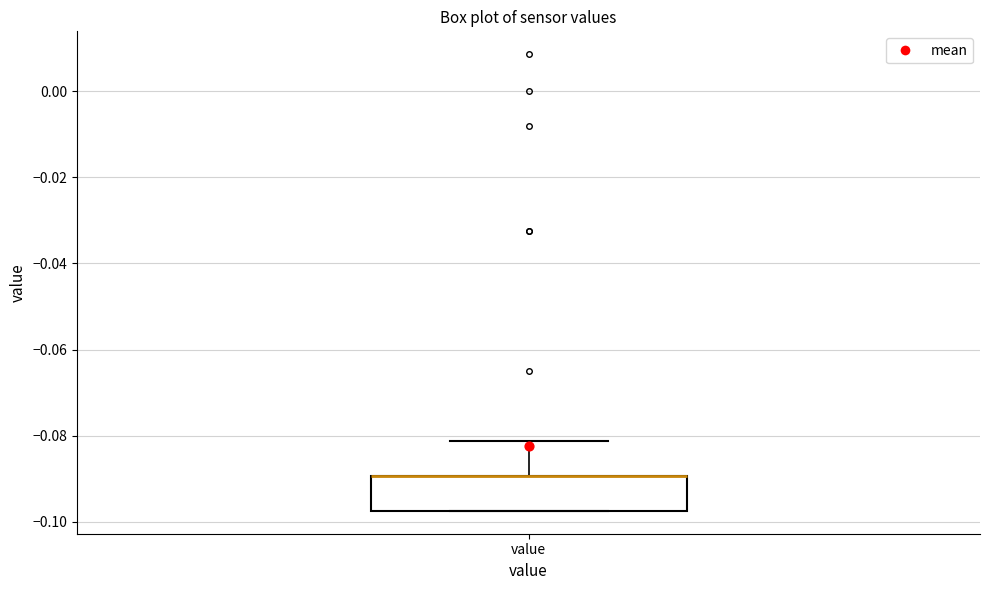

Transcribe this box plot: give where the median line is, the range the box spans, and where the two whiskers end, as read against the y-axis. The values are not printed on the chart, so give them approximately, as read against the axis.

median -0.090 (drawn on the box's upper edge), box -0.098 to -0.090, whiskers -0.098 to -0.082